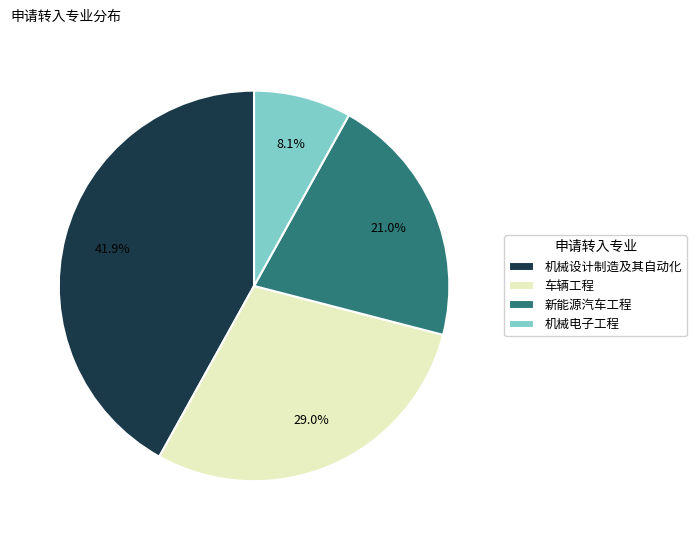

Rank the categories by value from highest to lowest.

机械设计制造及其自动化, 车辆工程, 新能源汽车工程, 机械电子工程